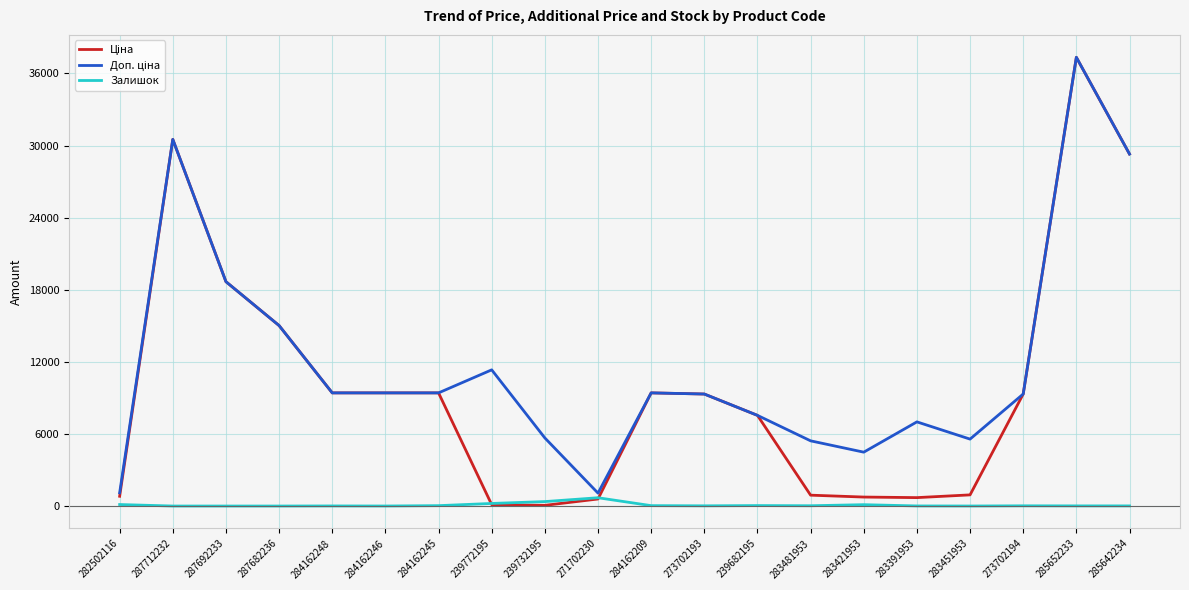

At which category is the sum across all series the highest?

285652233